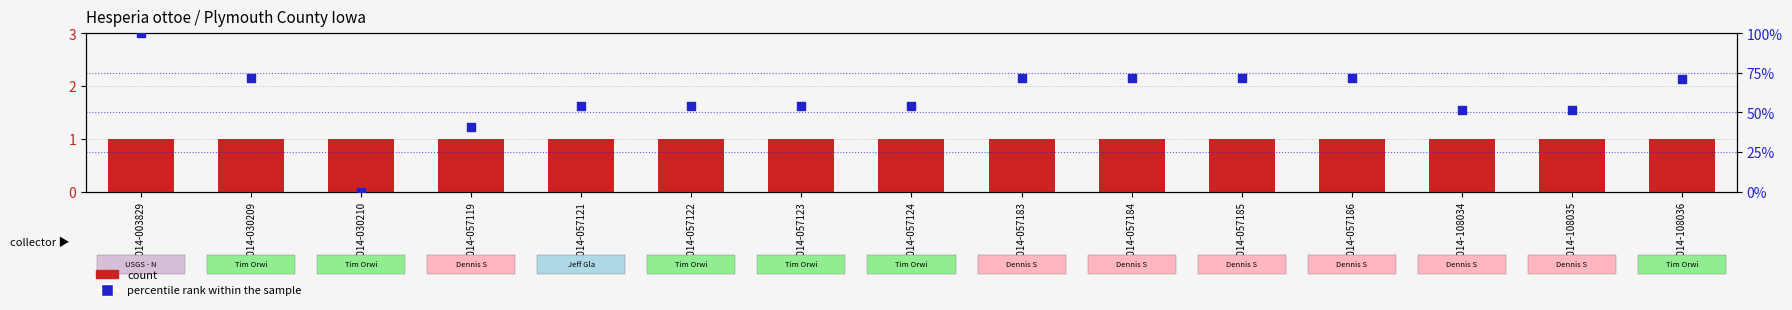

At which category is the sum across all series the highest?

2014-003829